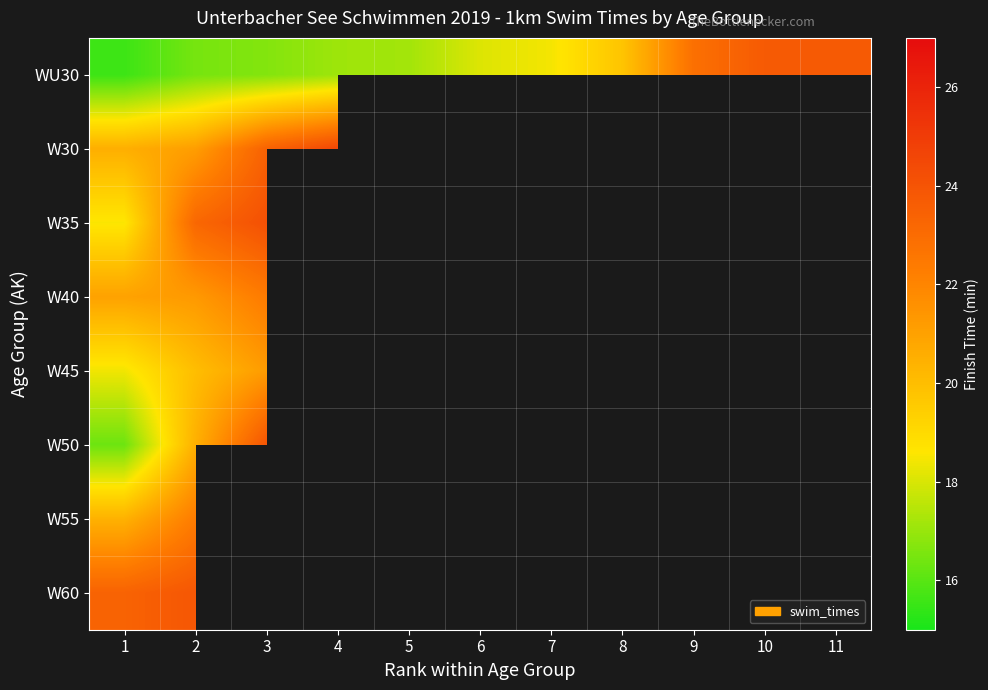

Which series has the largest range (max minus min)?

WU30